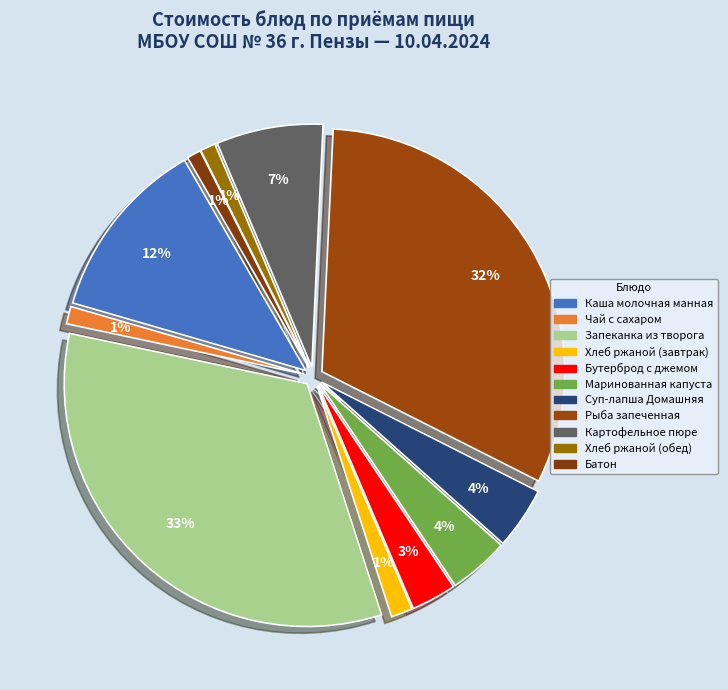

What is the largest slice in the pie chart?

Запеканка из творога